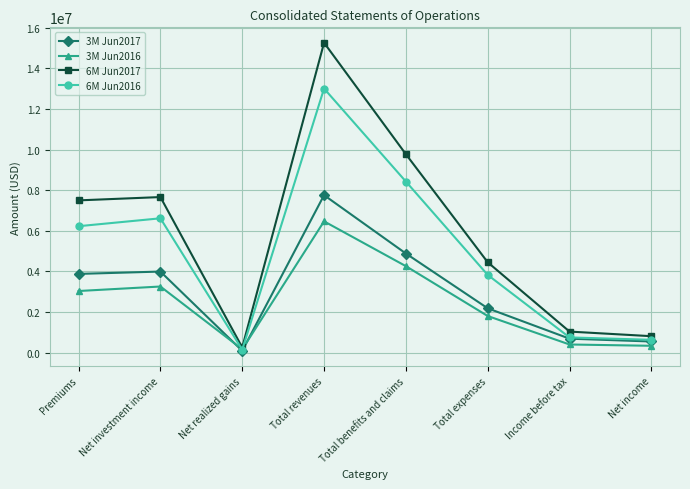

Between Premiums and Net income, which series saw the biggest shift?

6M Jun2017